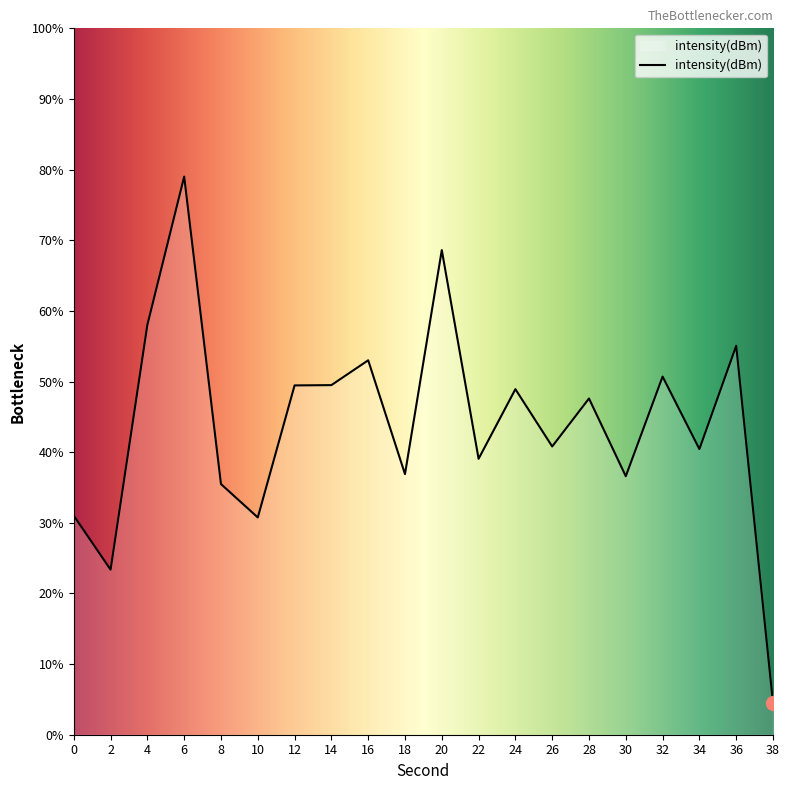

List the labels in order of value, largest first.

6, 20, 4, 36, 16, 32, 14, 12, 24, 28, 26, 34, 22, 18, 30, 8, 0, 10, 2, 38